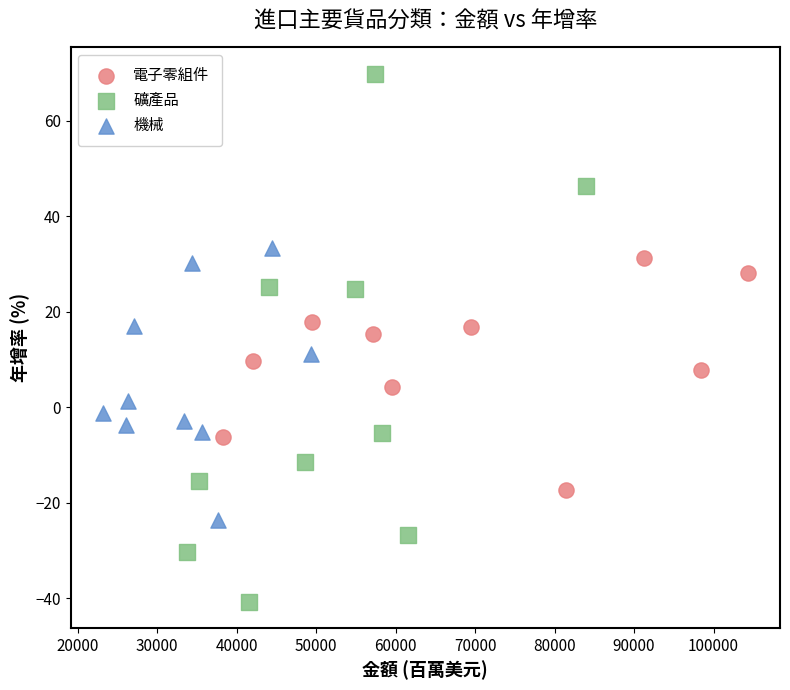

Which series has the largest Y range (max minus min)?

礦產品